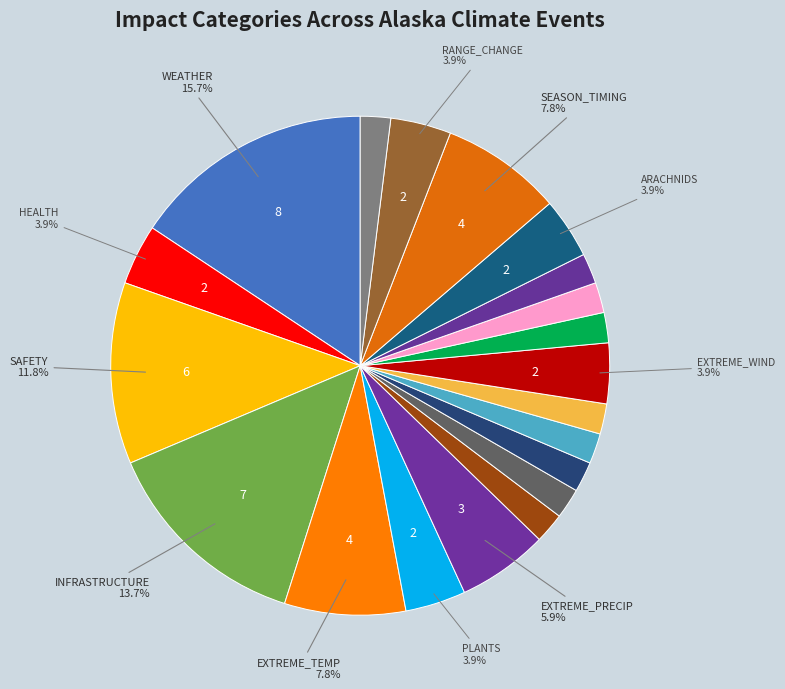

Is there any slice that represents more than half of the pie?

No